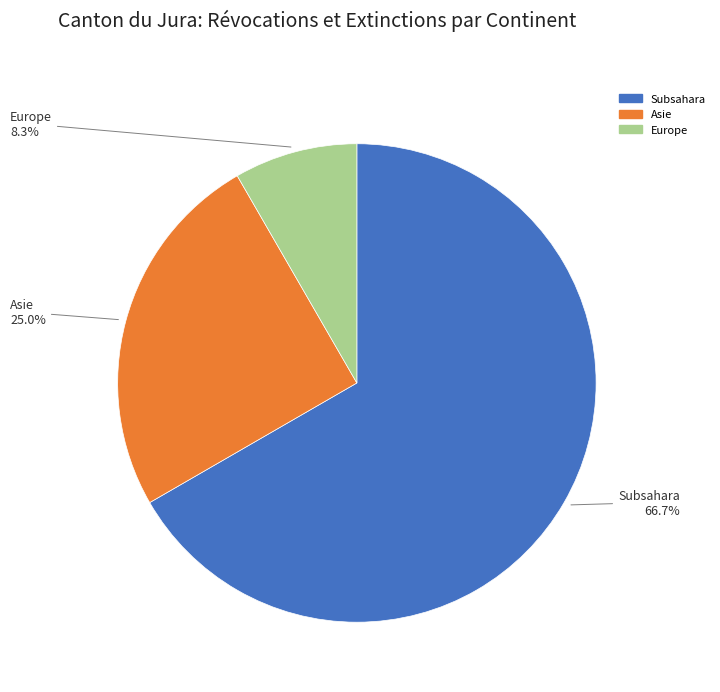

Is there any slice that represents more than half of the pie?

Yes